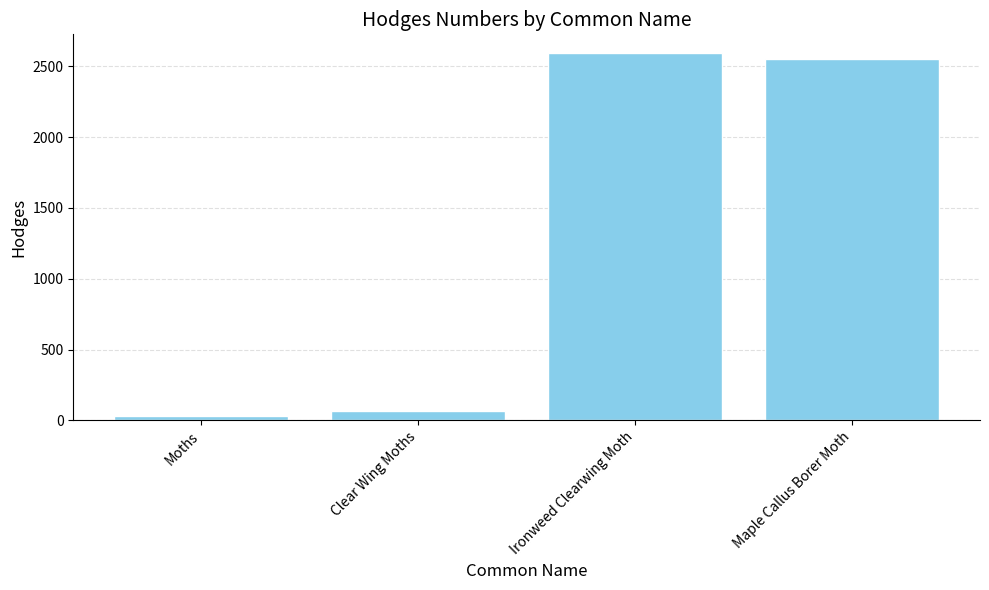

At which category does the chart reach its peak across all series?

Ironweed Clearwing Moth